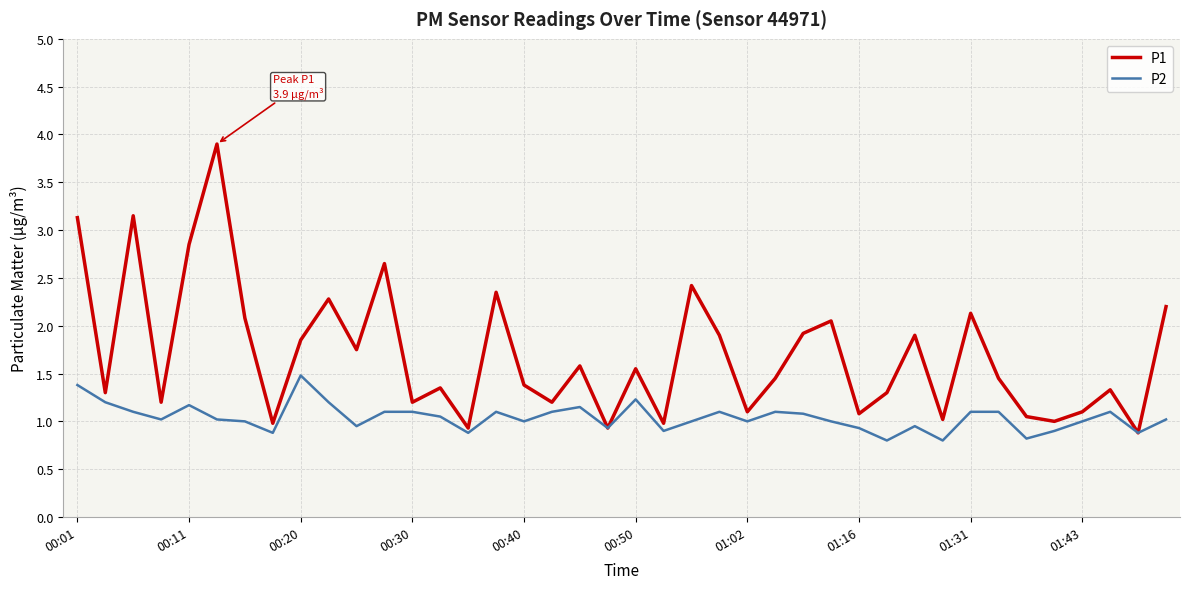

Which series has the widest spread of values?

P1